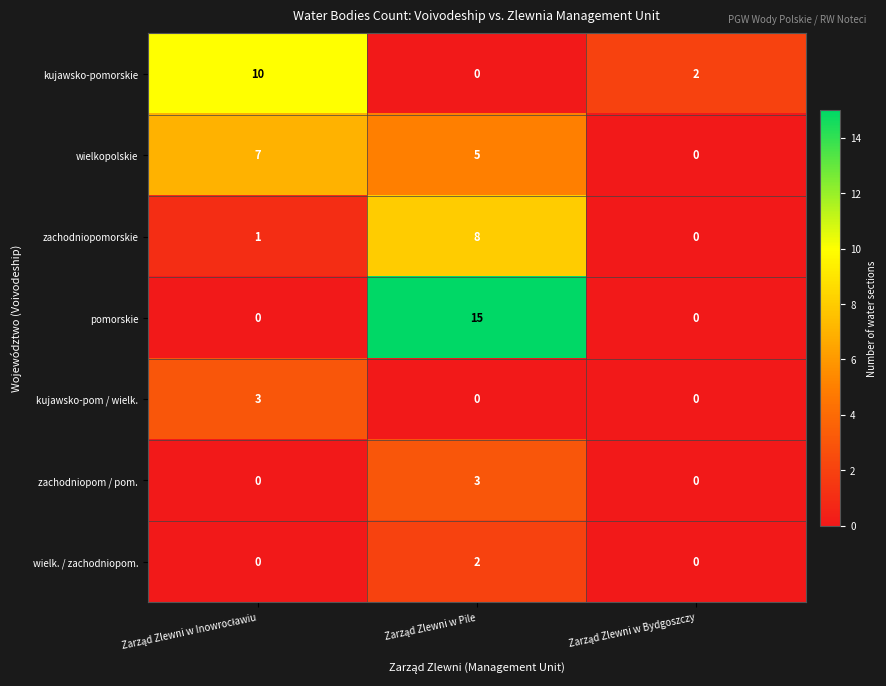

Reading left to right, what are all the values shown in this chart?

kujawsko-pomorskie: 10	0	2
wielkopolskie: 7	5	0
zachodniopomorskie: 1	8	0
pomorskie: 0	15	0
kujawsko-pom / wielk.: 3	0	0
zachodniopom / pom.: 0	3	0
wielk. / zachodniopom.: 0	2	0